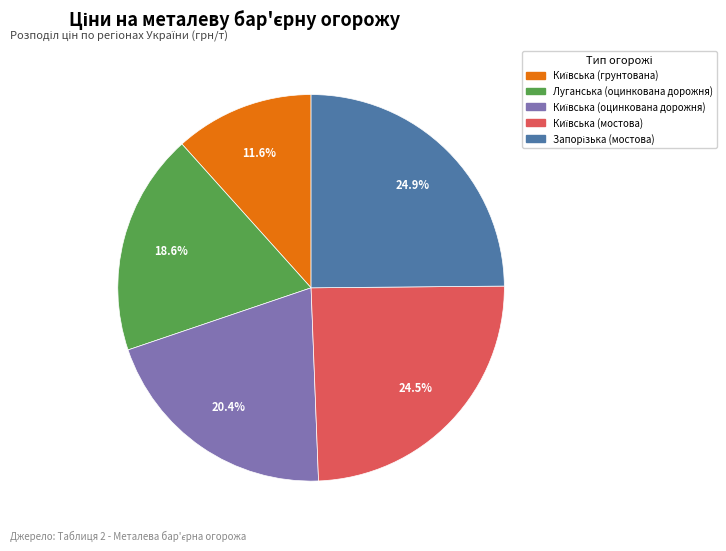

Is there a majority slice in this chart?

No